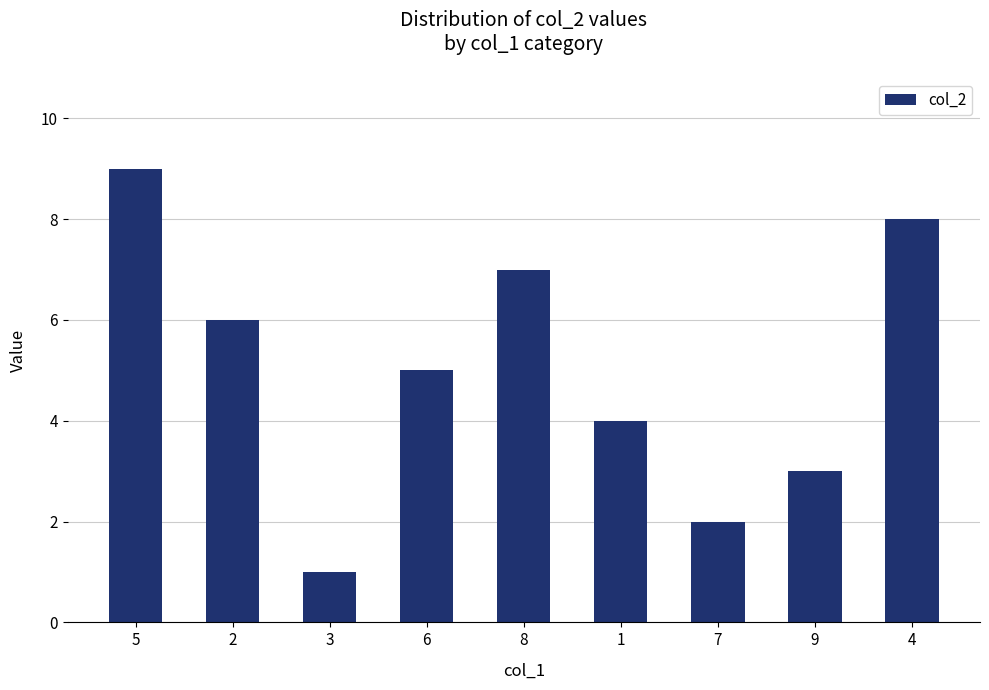

True or false: the data shows 1 at 3.

True